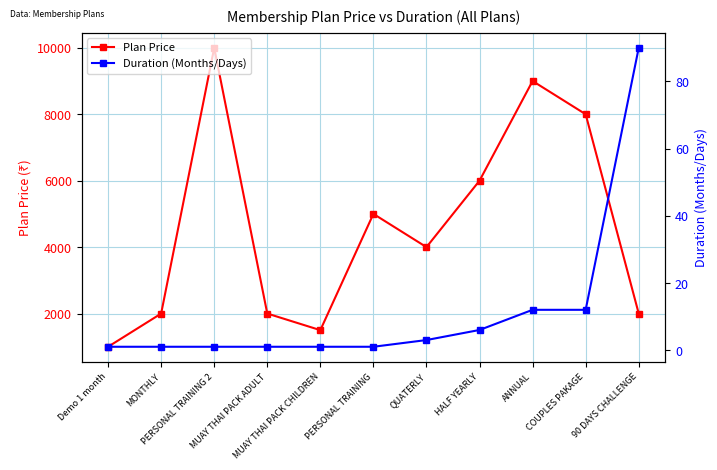

What is the label of the 7th point from the left?

QUATERLY